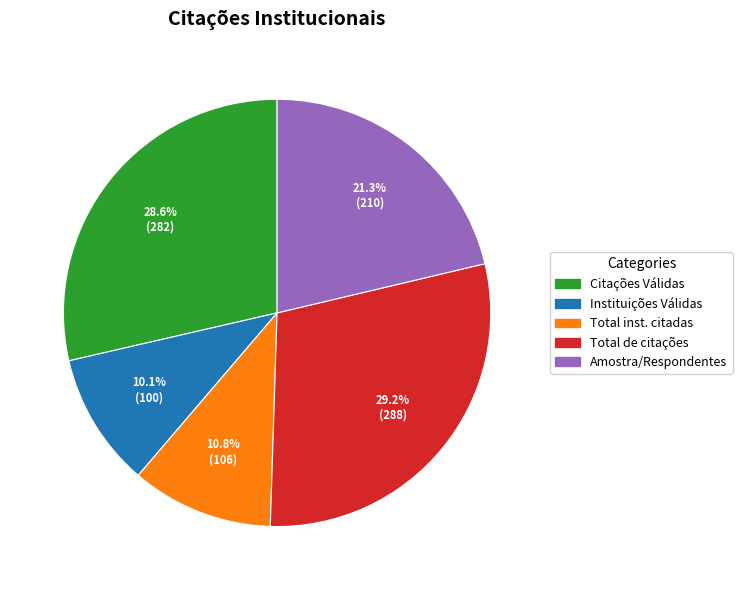

Rank the categories by value from highest to lowest.

Total de citações, Citações Válidas, Amostra/Respondentes, Total inst. citadas, Instituições Válidas